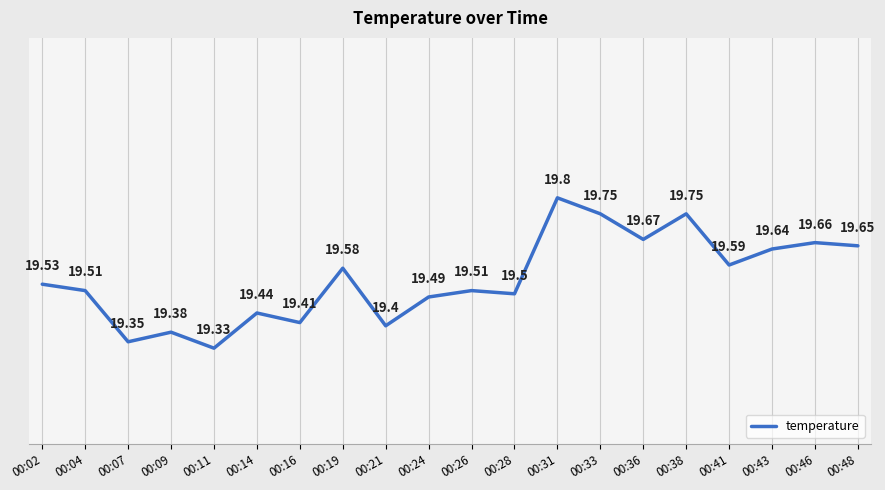

Approximately how many times larger is the value at 00:16 compared to 00:48?

1.0